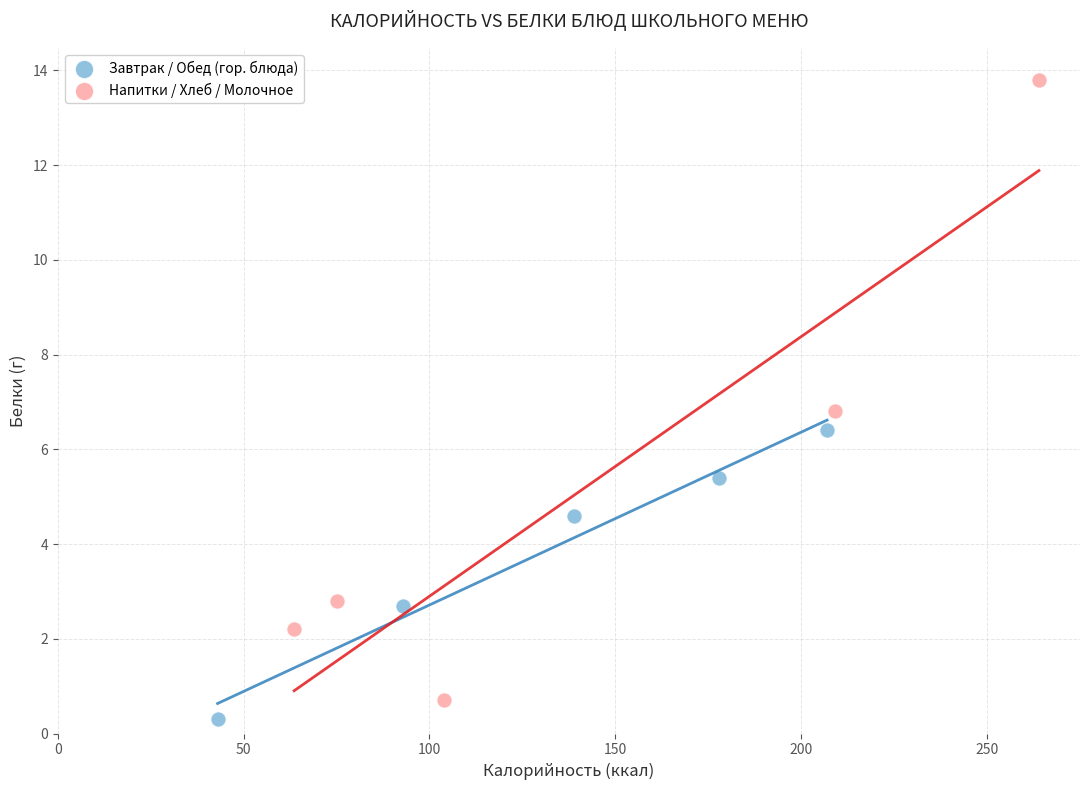

Which series contains the highest Y value?

Напитки / Хлеб / Молочное